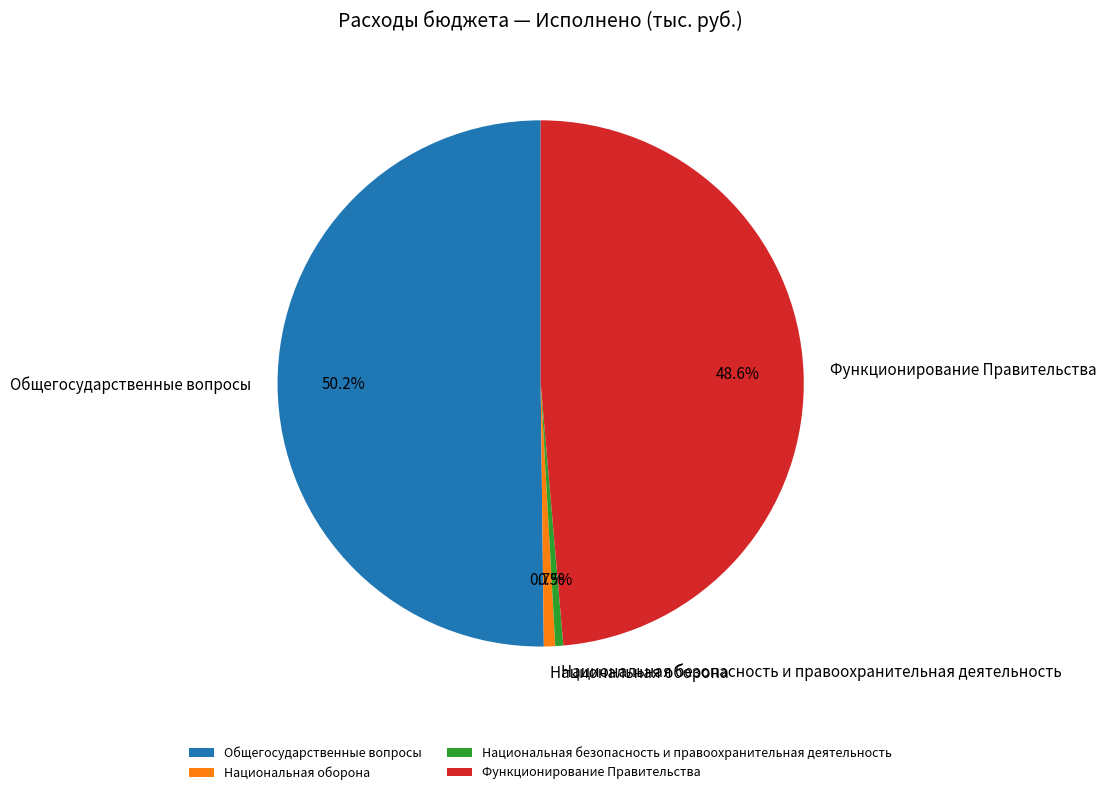

Which category has the biggest portion of the pie?

Общегосударственные вопросы